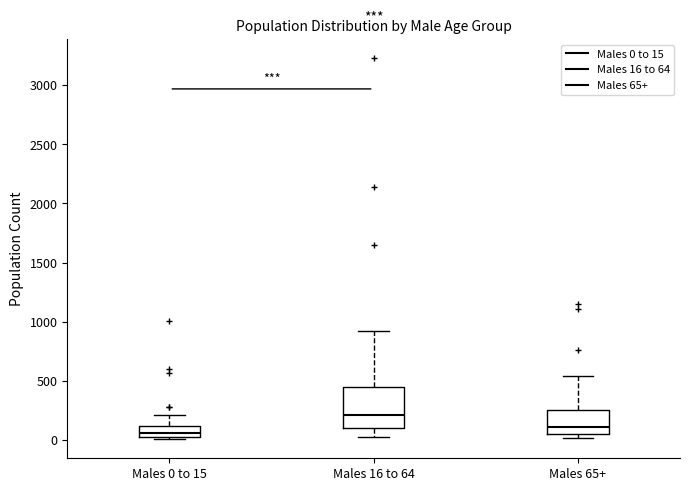

Reading left to right, read every box against the y-axis: the position of its median line, the range the box covers, and the ends of its whiskers. The values are not printed on the chart, so give them approximately, as read against the axis.

Males 0 to 15: median 50, box 0 to 100, whiskers 0 (just below the box's lower edge) to 200
Males 16 to 64: median 200, box 100 to 450, whiskers 50 to 950
Males 65+: median 100, box 50 to 250, whiskers 0 to 550